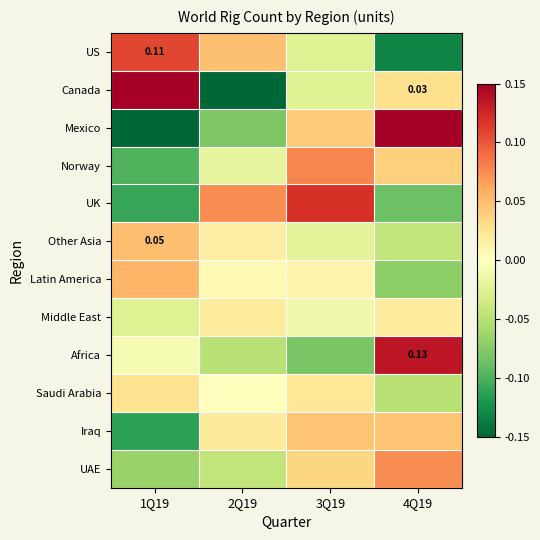

Rank the categories by Saudi Arabia value from lowest to highest.

4Q19, 2Q19, 3Q19, 1Q19